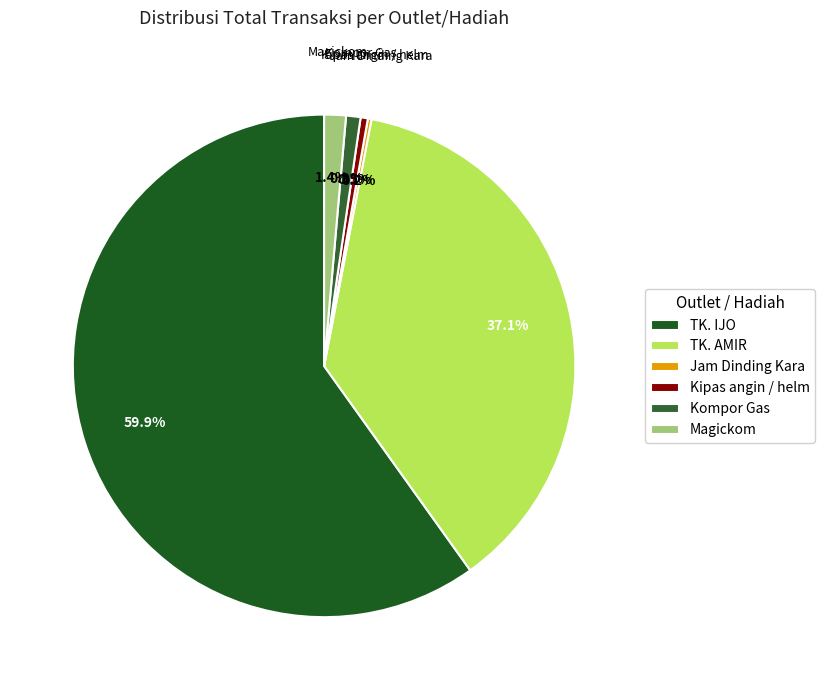

To the nearest percent, what portion does TK. IJO represent?

60%